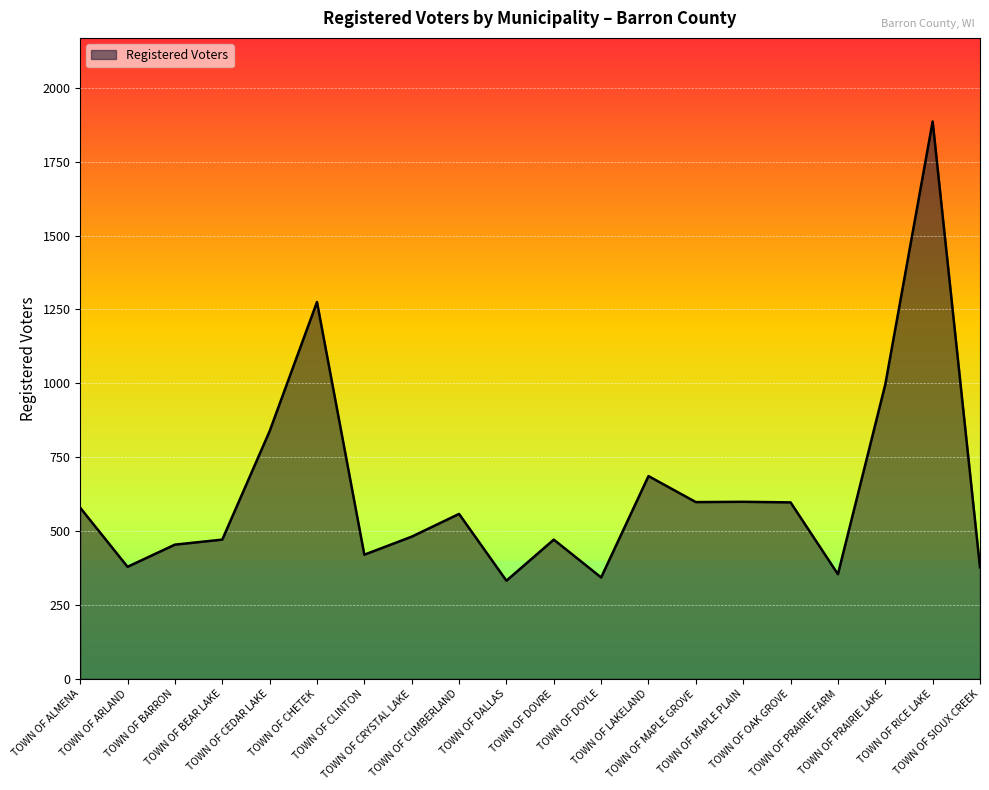

What is the difference between the second highest and second lowest values?

932